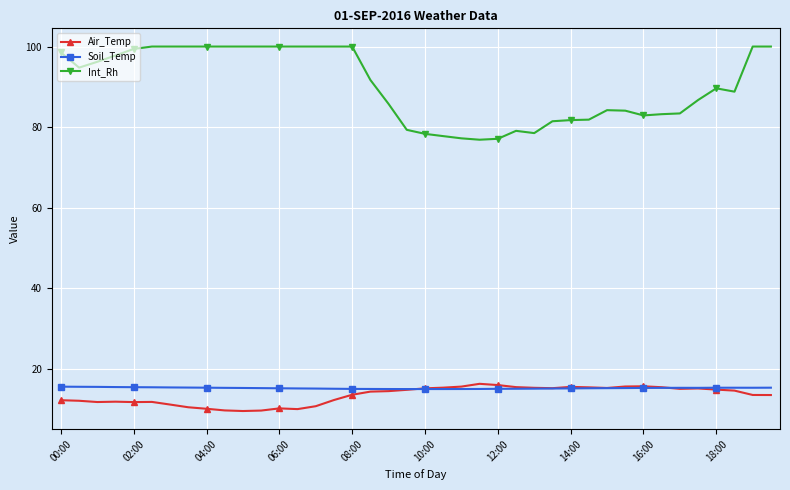

At how many categories does at least one series exceed 33?

40